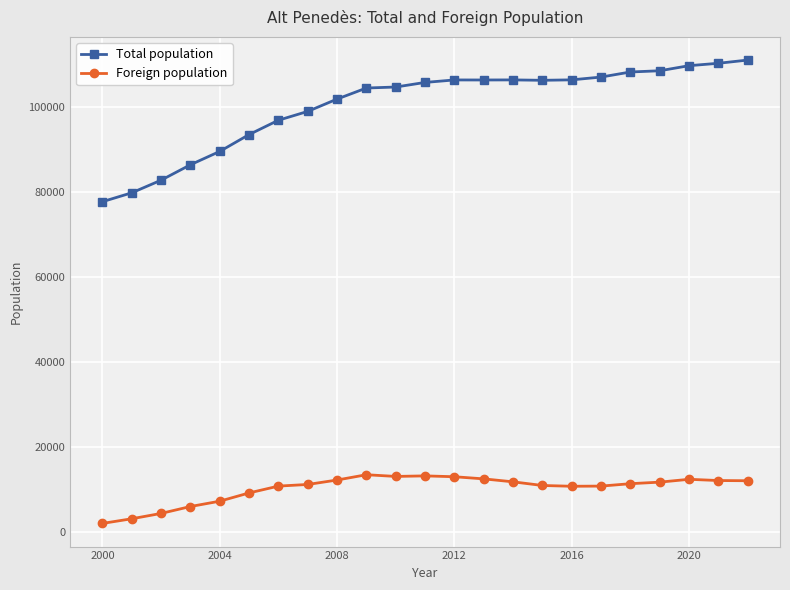

What is the minimum value for Total population?

77622